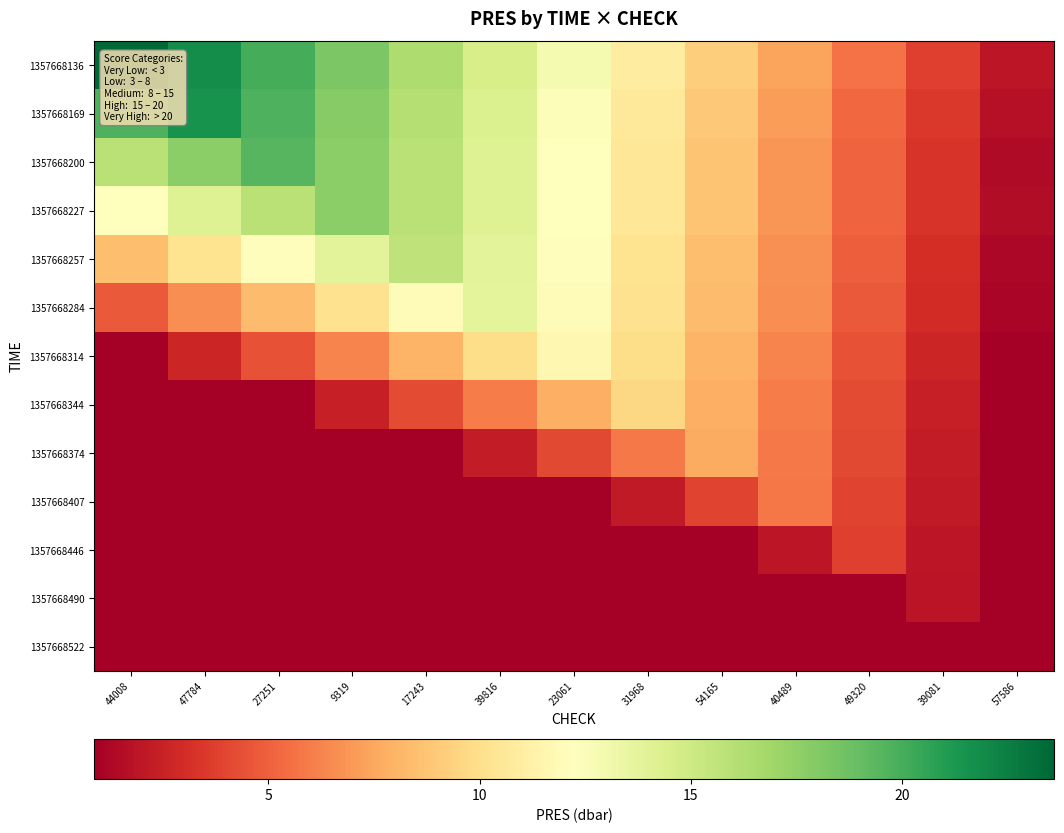

At which category is the sum across all series the highest?

9319